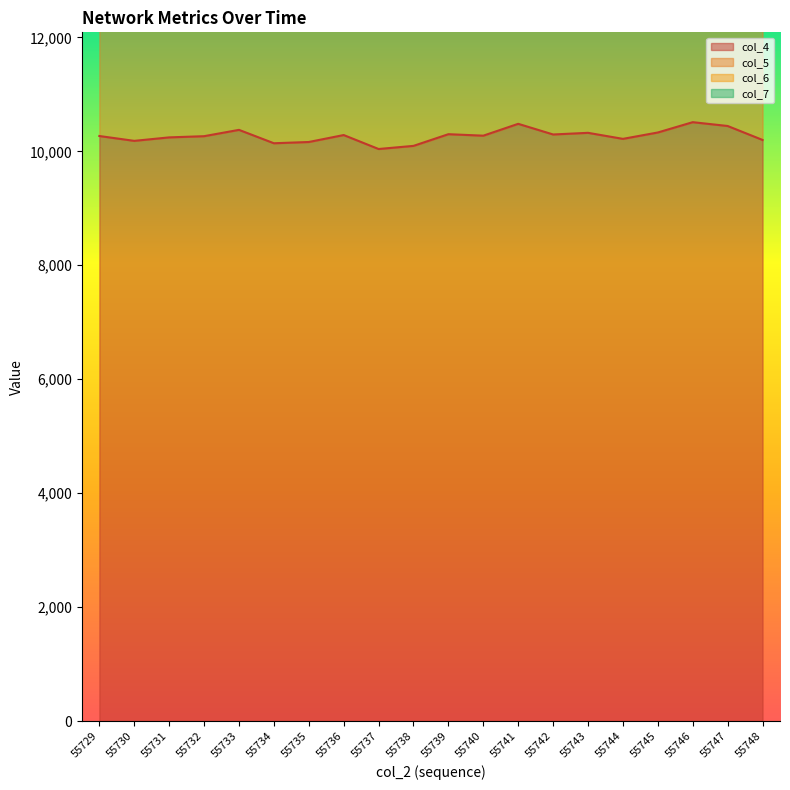

What is the difference between the second highest and minimum values in the col_7 series?

41